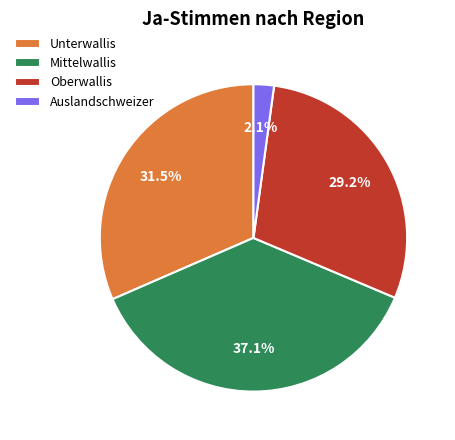

Does Unterwallis account for over 50% of the chart?

No